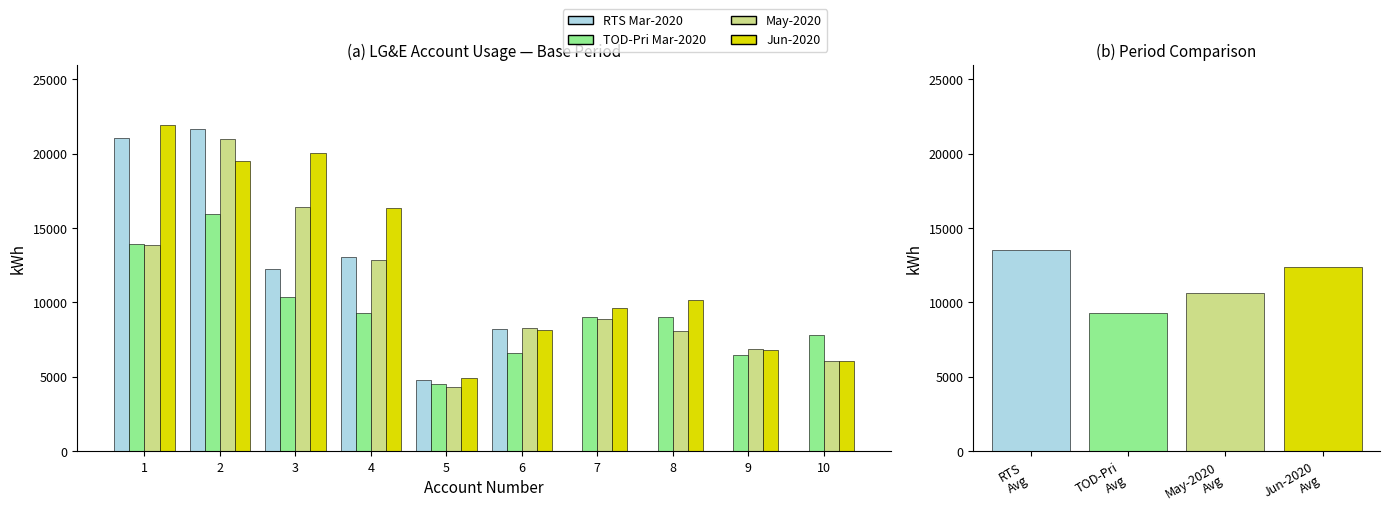

The May-2020 series shows 4441.2 at 3. True or false?

False